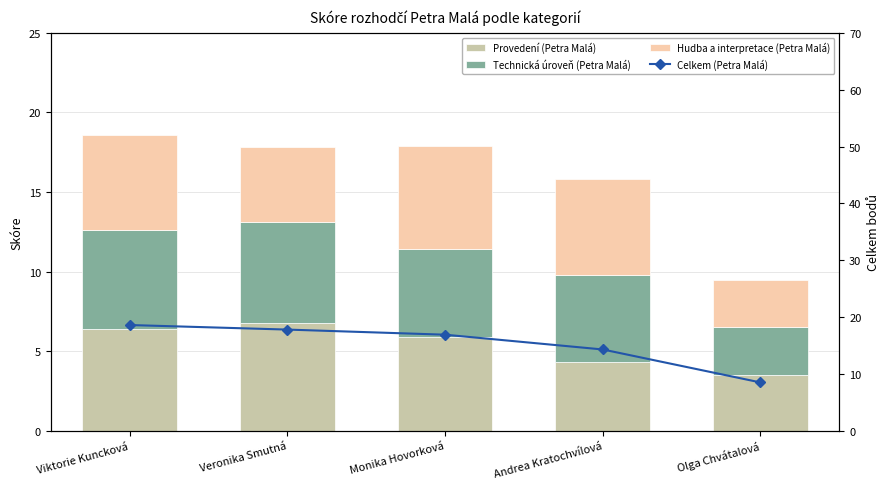

Rank the series by their maximum value, from highest to lowest.

Celkem (Petra Malá), Provedení (Petra Malá), Hudba a interpretace (Petra Malá), Technická úroveň (Petra Malá)